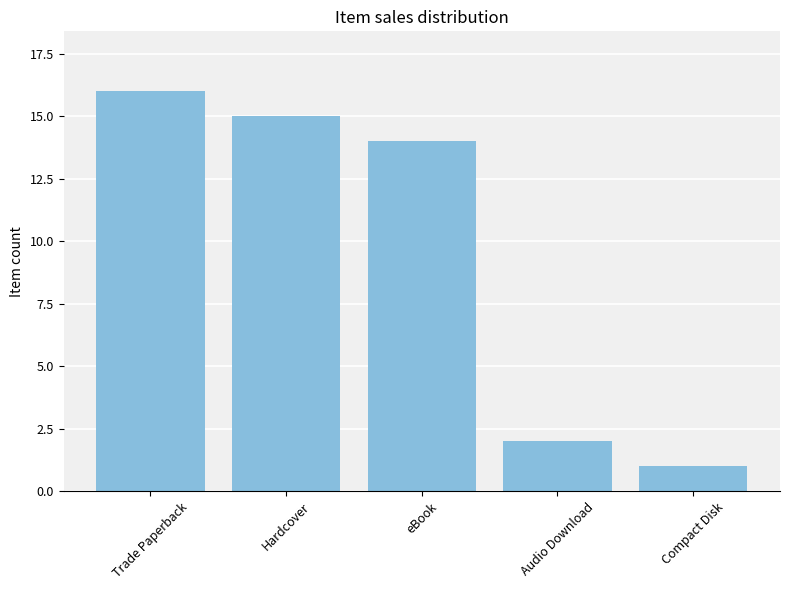

What is the ratio of the value at eBook to the value at Hardcover?

0.9